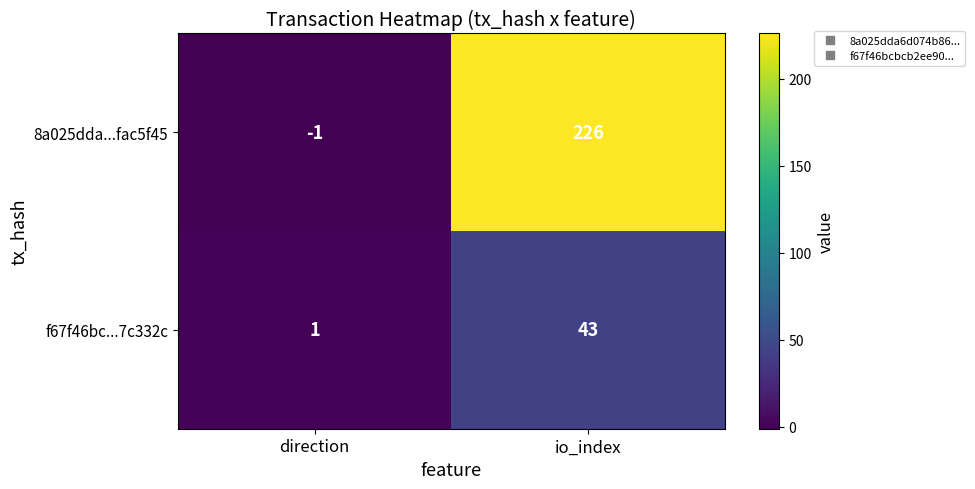

What is the spread (max minus min) of values at io_index?

183